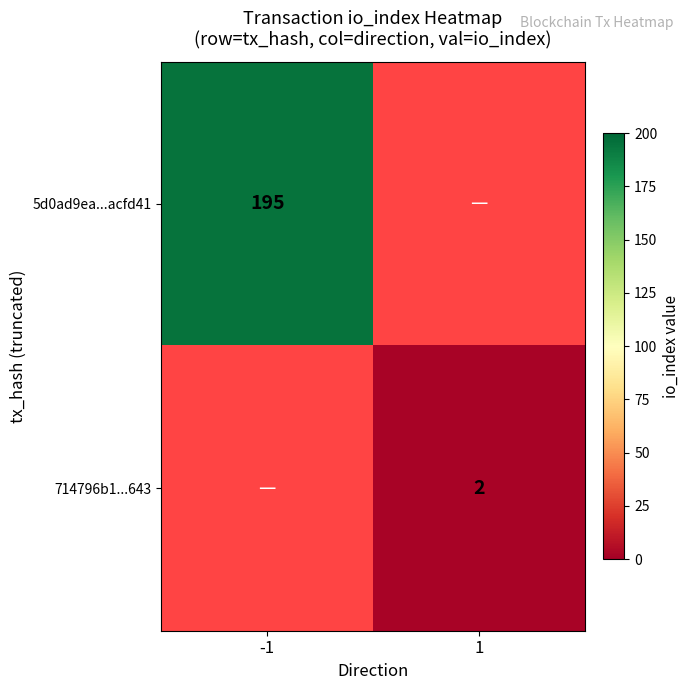

The value of 714796b1...643 at 1 is 2. True or false?

True